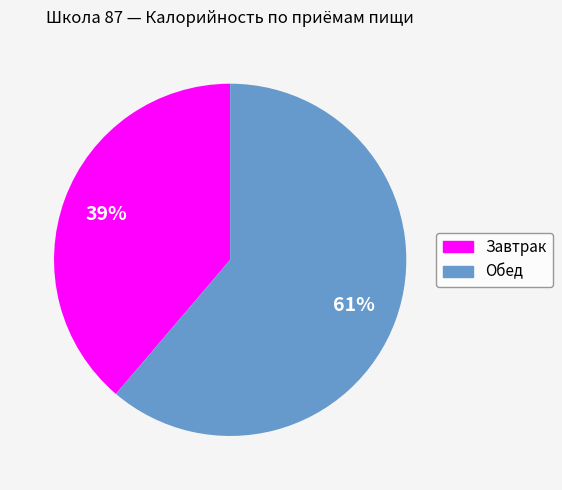

To the nearest percent, what portion does Обед represent?

61%